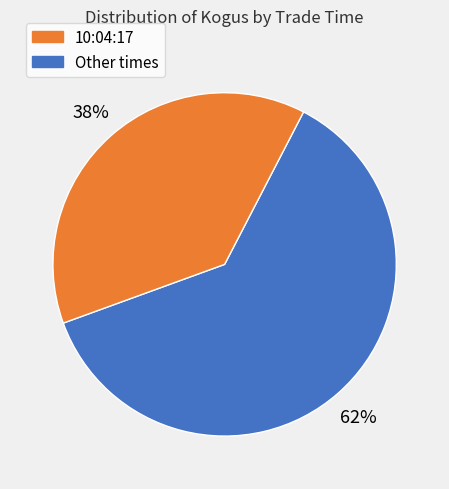

To the nearest percent, what is the average slice percentage?

50%